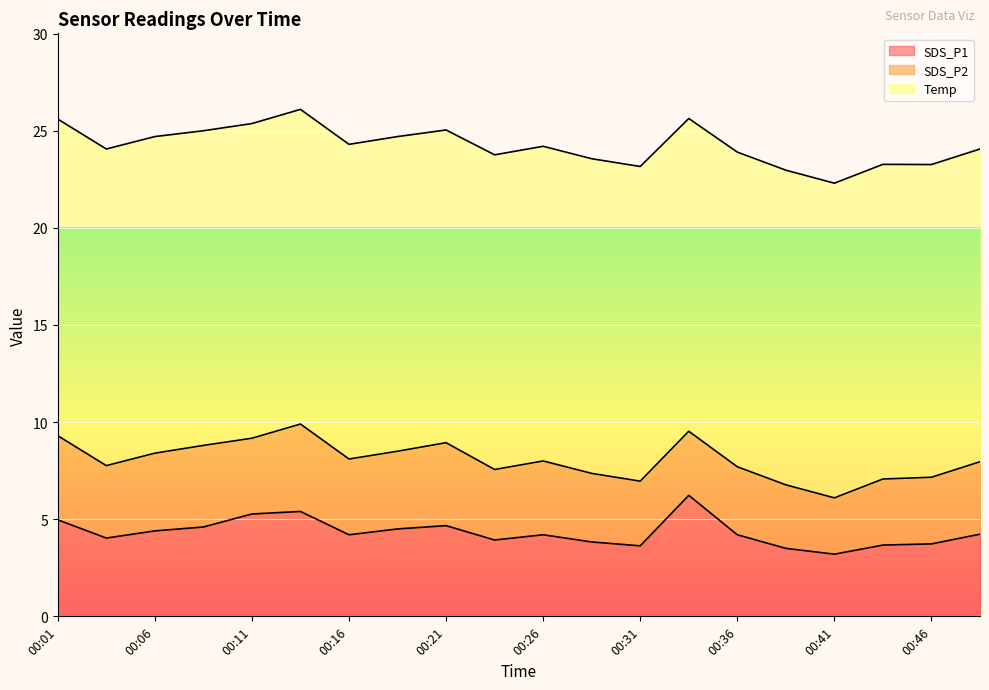

What is the average value of the Temp series?

16.2